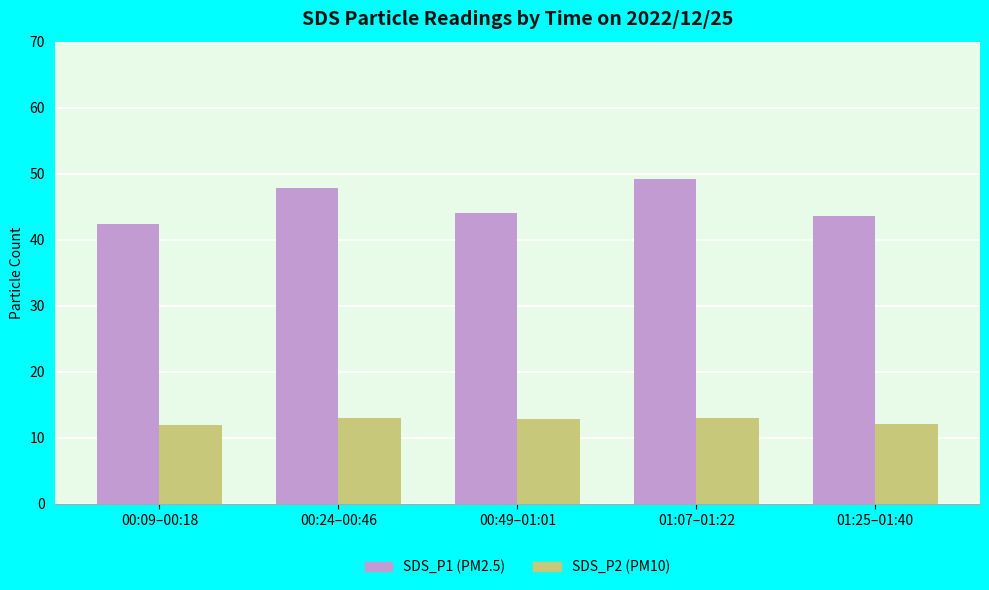

Which category has the lowest value in the SDS_P1 (PM2.5) series?

00:09–00:18